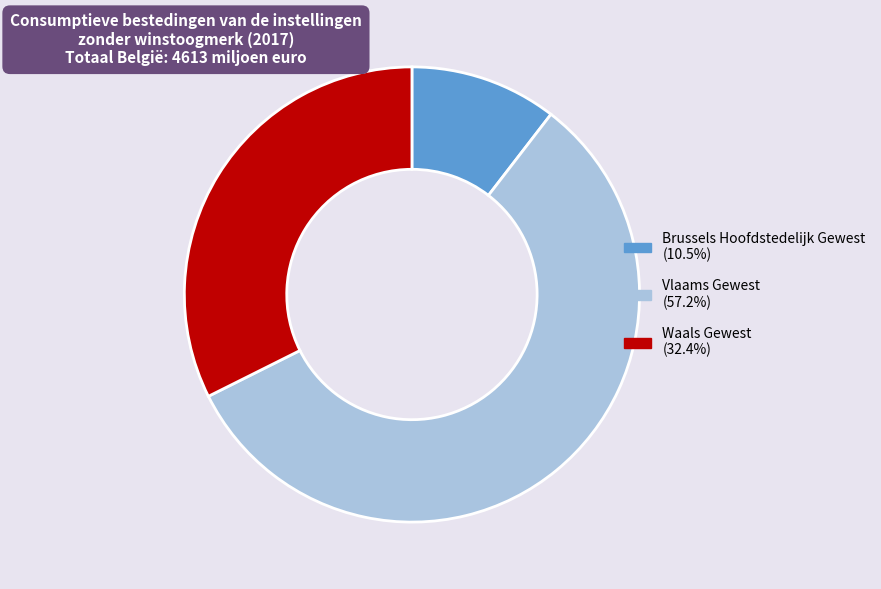

Is the sum of Waals Gewest and Brussels Hoofdstedelijk Gewest greater than half?

No